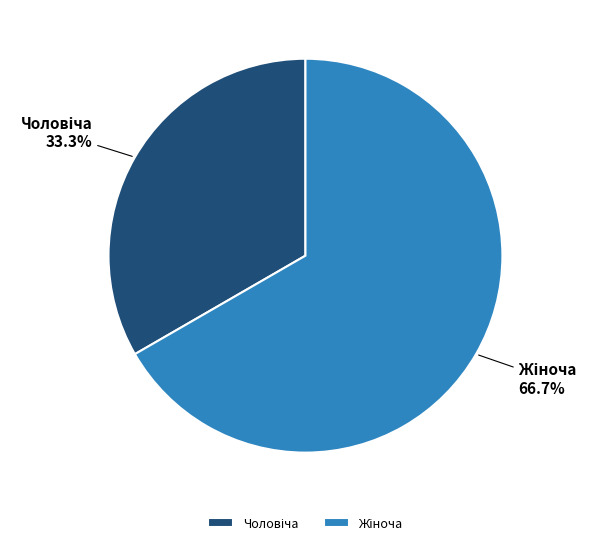

Count the number of slices in the pie.

2